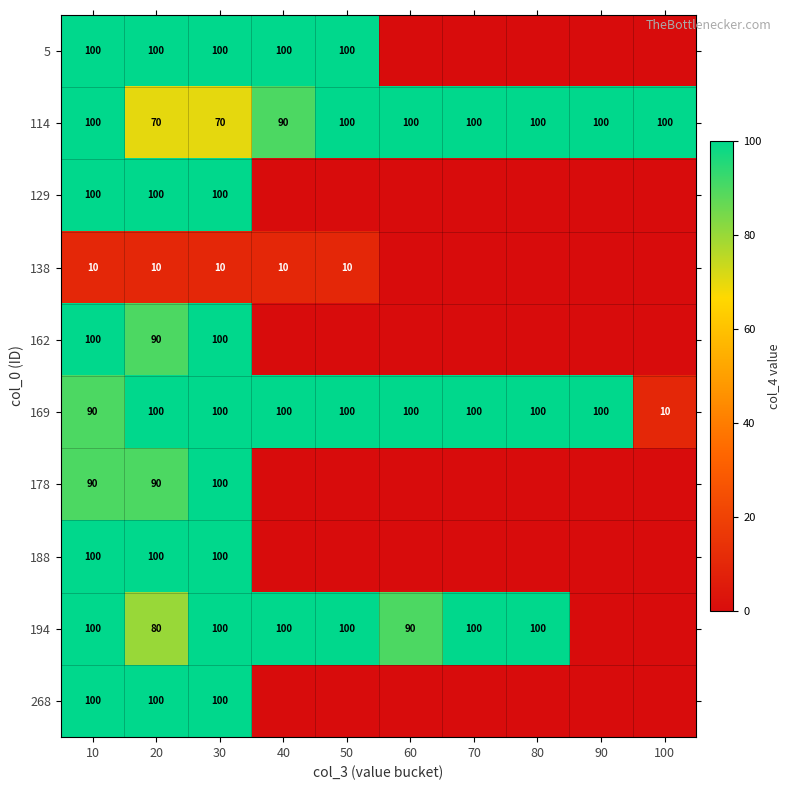

The 138 series shows 17 at 40. True or false?

False